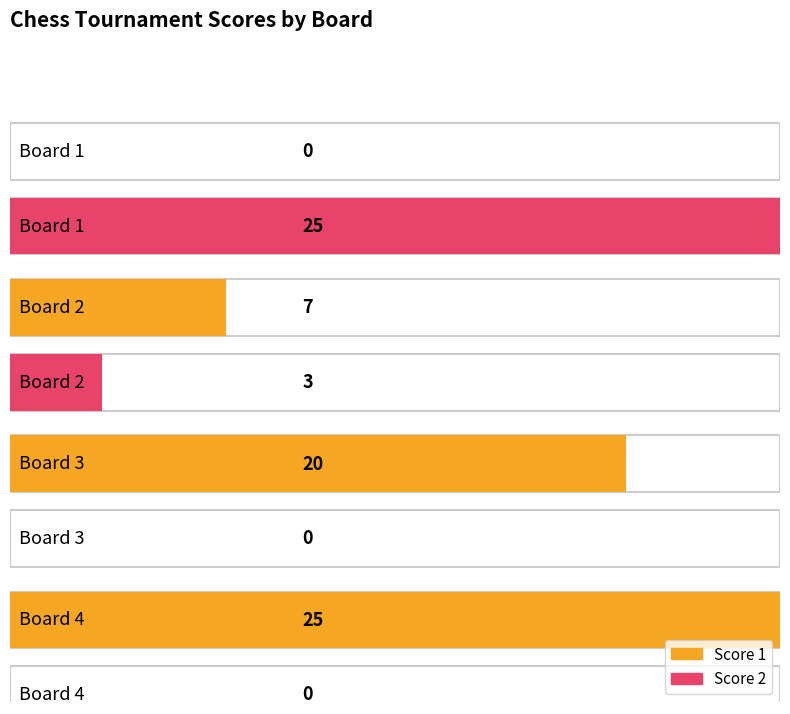

Which series has the largest range (max minus min)?

Score 1